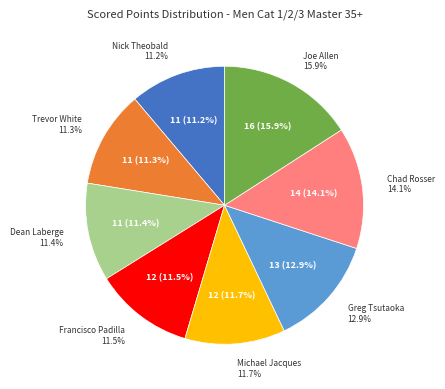

True or false: Chad Rosser accounts for 5% of the total.

False